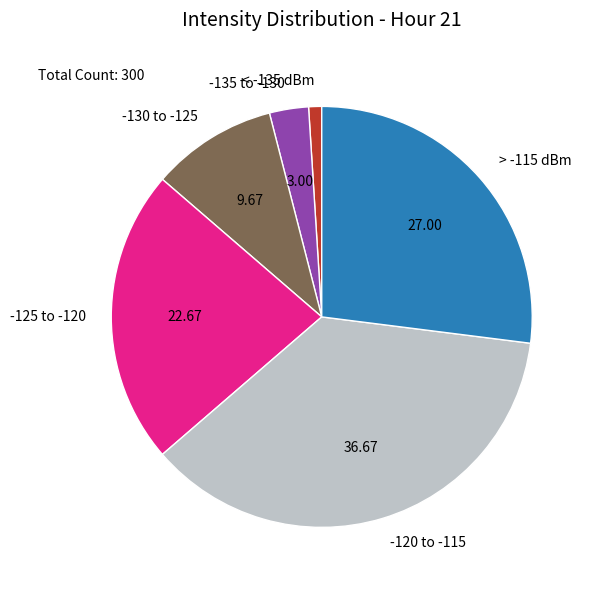

What is the ratio of the value at > -115 dBm to the value at < -135 dBm?

27.0